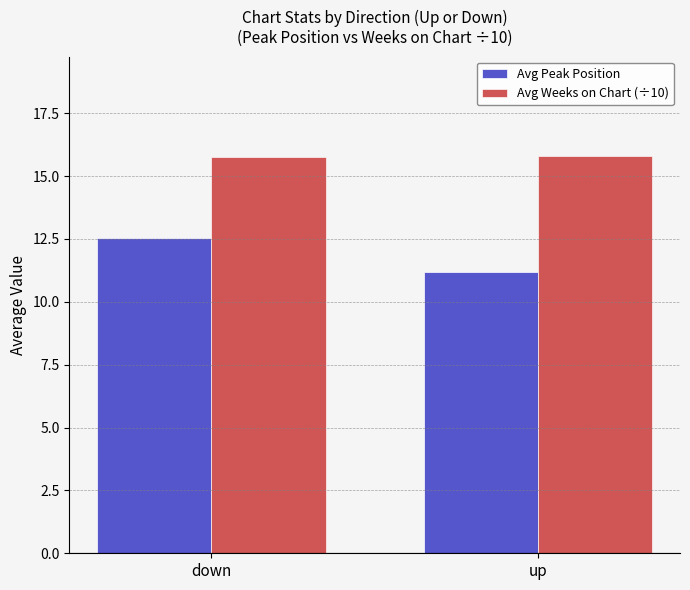

Which series has the largest range (max minus min)?

Avg Peak Position